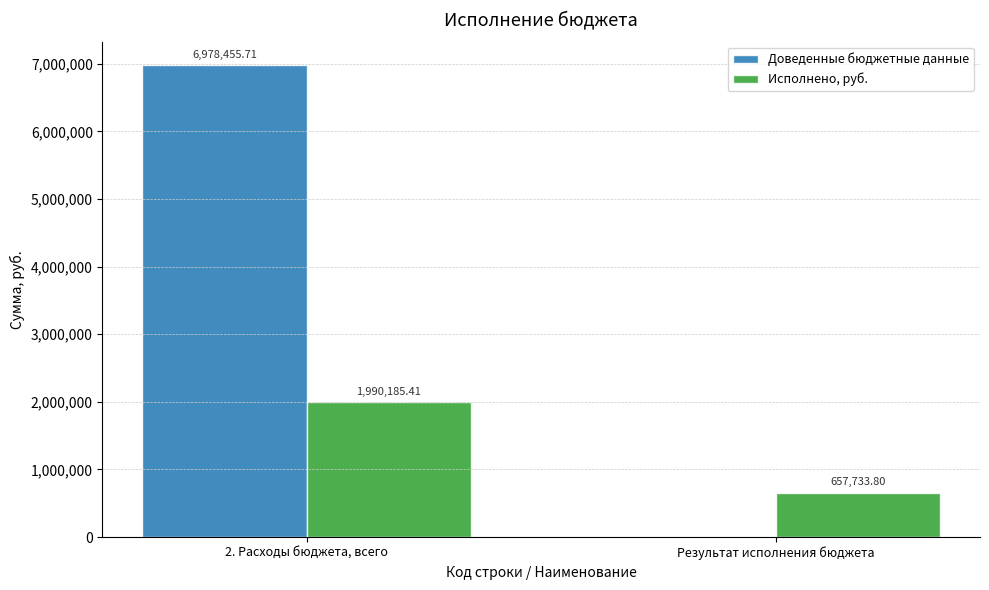

Where is Исполнено, руб. nearest to the value 1323959?

Результат исполнения бюджета